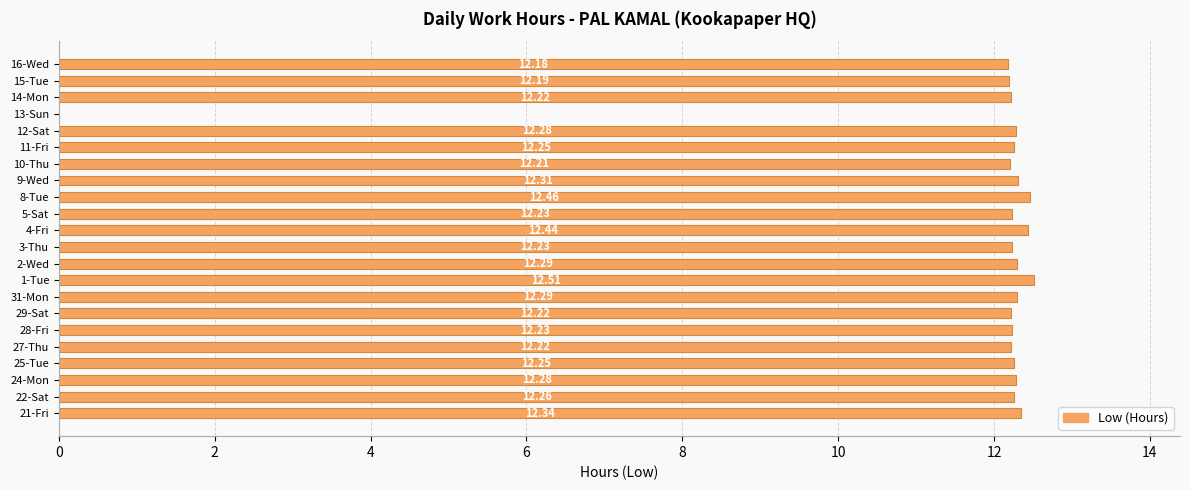

Where is the data nearest to the value 6?

13-Sun